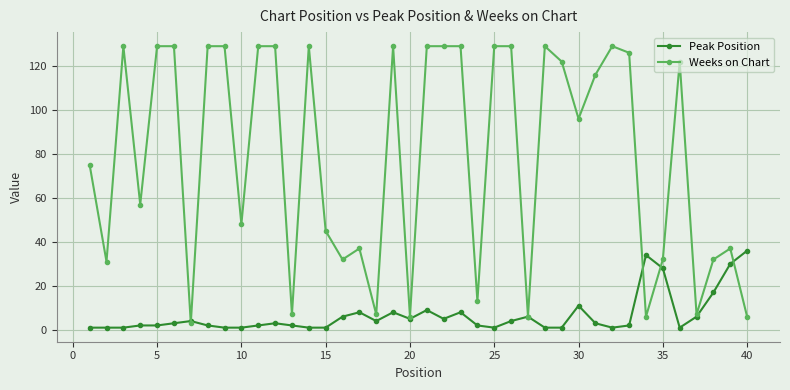

What is the difference between the maximum and minimum values in the Peak Position series?

35